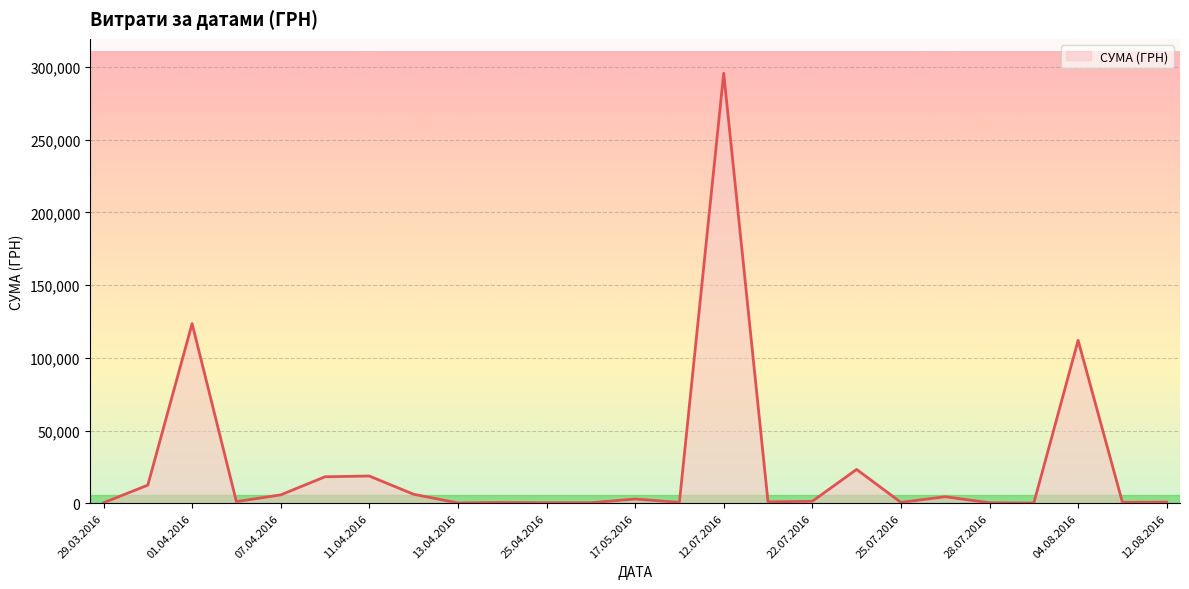

What is the maximum value shown in the chart?

295638.6